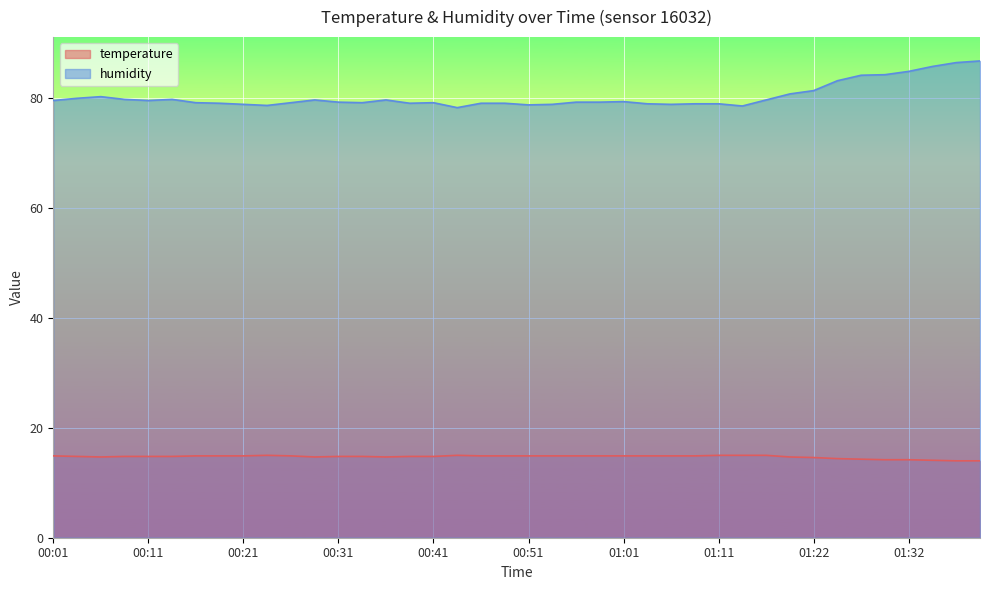

Reading right to left, extract all data points from this chart.

temperature: 14.0	14.0	14.1	14.2	14.2	14.3	14.4	14.6	14.7	15.0	15.0	15.0	14.9	14.9	14.9	14.9	14.9	14.9	14.9	14.9	14.9	14.9	15.0	14.8	14.8	14.7	14.8	14.8	14.7	14.9	15.0	14.9	14.9	14.9	14.8	14.8	14.8	14.7	14.8	14.9
humidity: 86.8	86.5	85.8	84.9	84.3	84.2	83.2	81.4	80.8	79.7	78.6	79.0	79.0	78.9	79.0	79.4	79.3	79.3	78.9	78.8	79.1	79.1	78.3	79.2	79.1	79.7	79.2	79.3	79.7	79.2	78.7	78.9	79.1	79.2	79.8	79.6	79.8	80.3	80.0	79.6